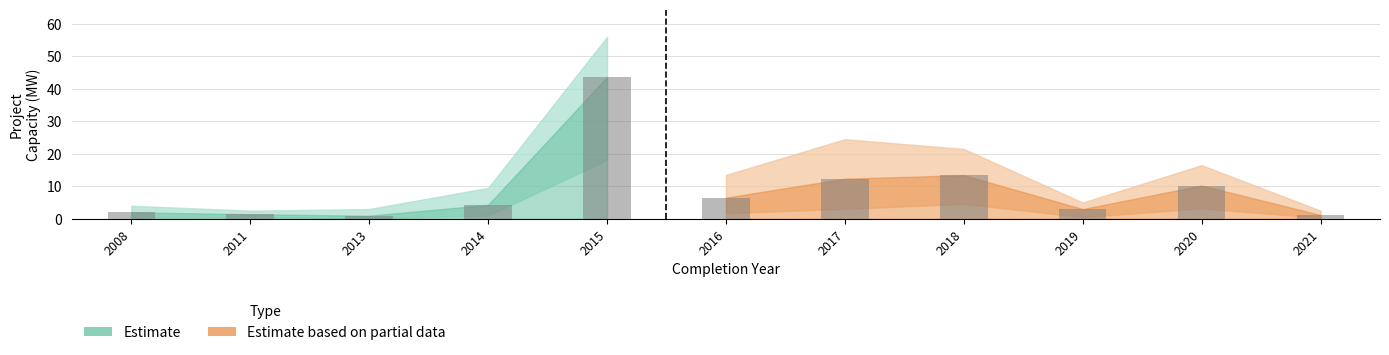

Does the chart contain stacked bars?

No